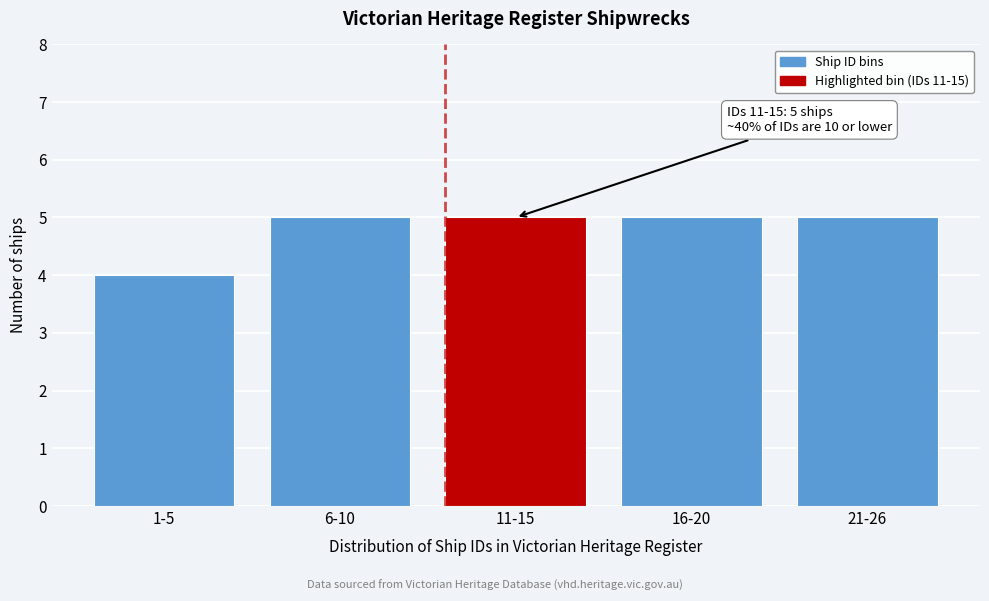

Reading right to left, what are all the values shown in this chart?

5	5	5	5	4